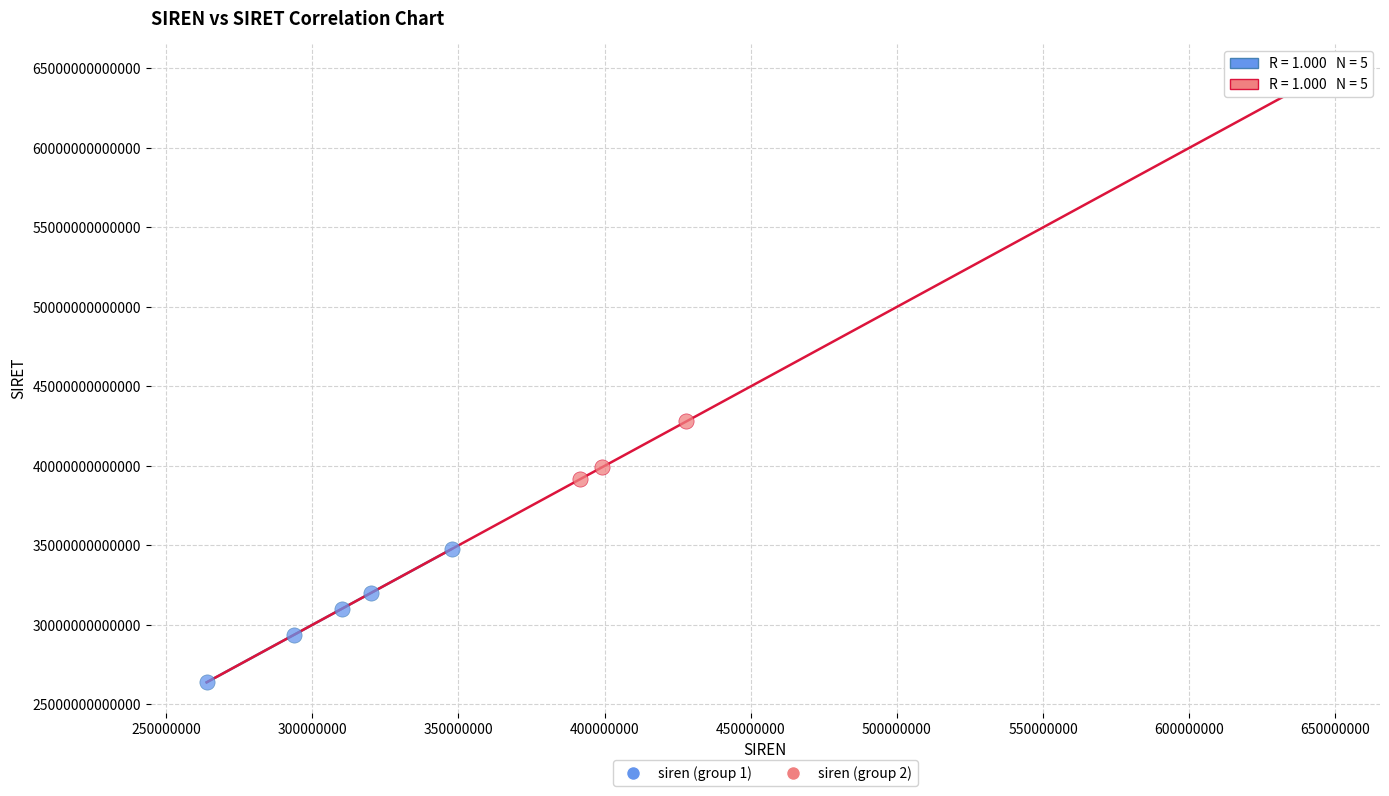

Which series reaches the minimum Y coordinate?

siren (group 1)